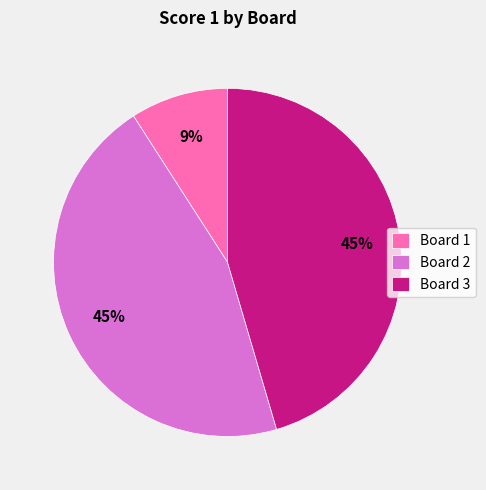

Do Board 2 and Board 3 together represent more than half of the pie?

Yes